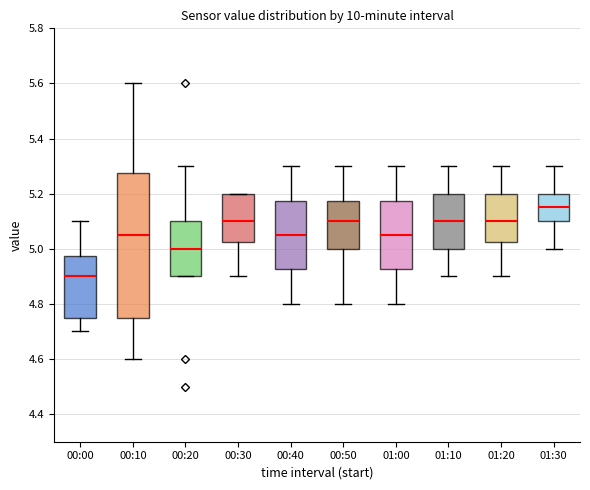

Which box's median line is the highest?

01:30